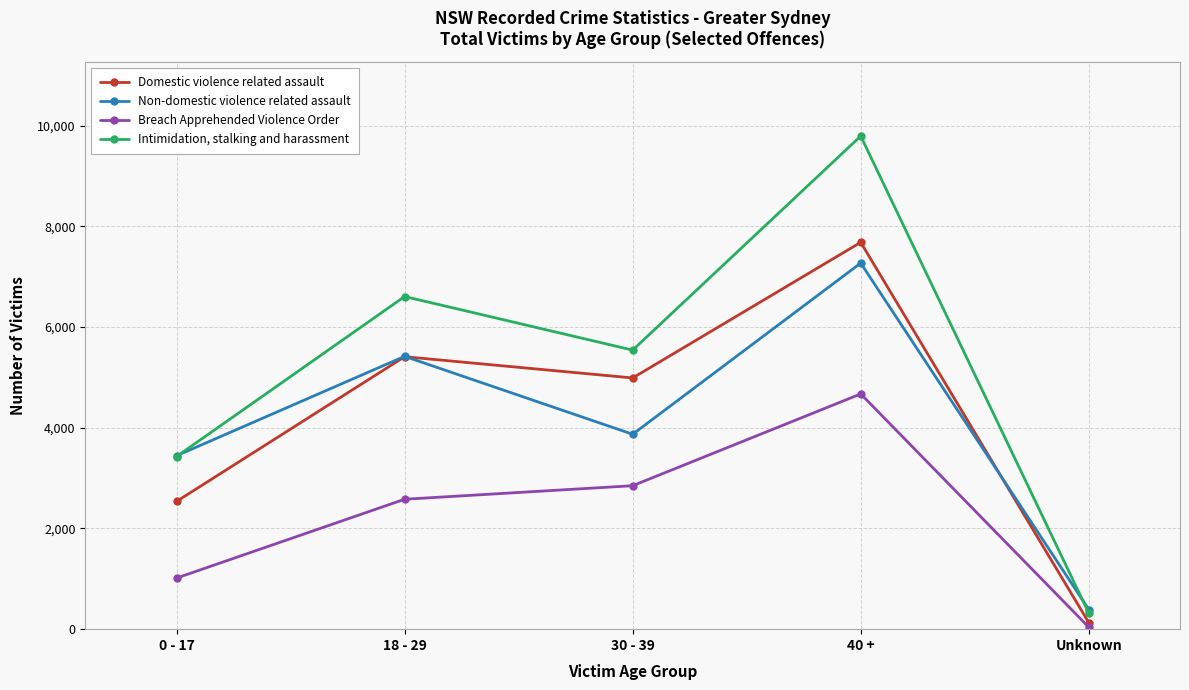

In Intimidation, stalking and harassment, how many points are lower than both neighbors (excluding endpoints)?

1